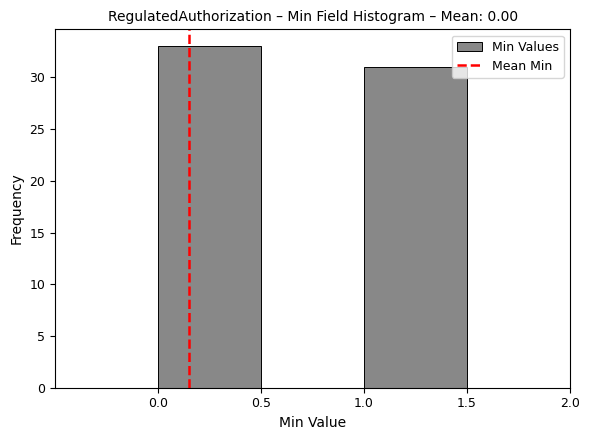

Over which range of the x-axis is the bar tallest?

0.0 to 0.5